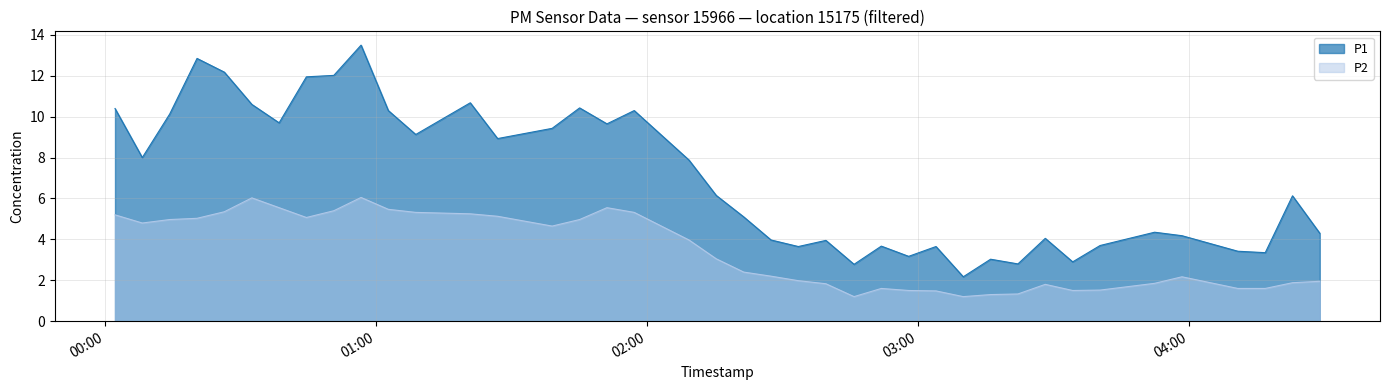

Where is P2 nearest to the value 3?

2023-11-22T02:15:21